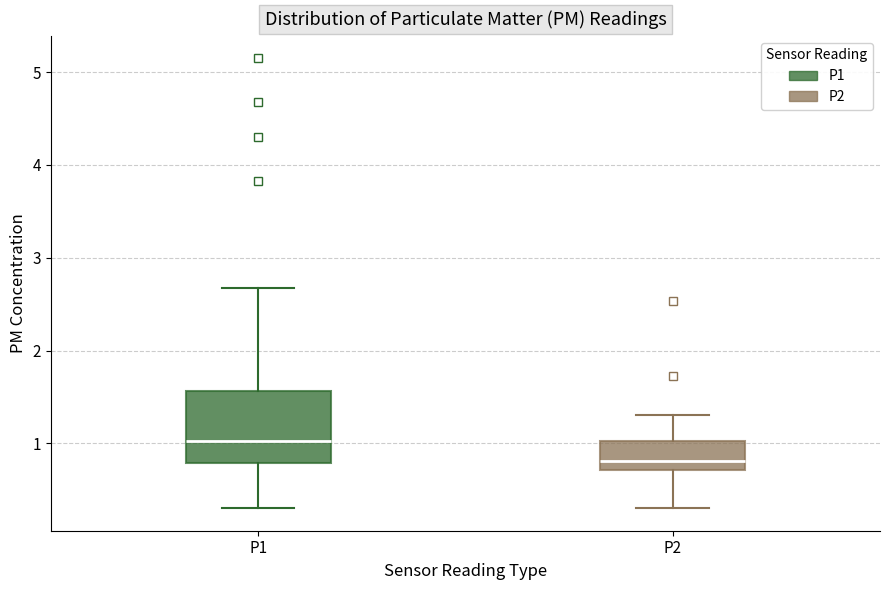

Comparing the boxes themselves (not the whiskers), which one is the tallest?

P1